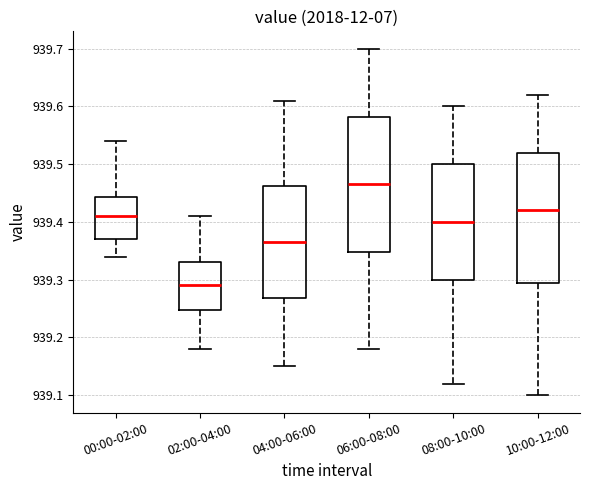

Reading left to right, transcribe this box plot: for each box, give where its median line is, the range the box spans, and where its two whiskers end, as read against the y-axis. The values are not printed on the chart, so give them approximately, as read against the axis.

00:00-02:00: median 939.41, box 939.37 to 939.44, whiskers 939.34 to 939.54
02:00-04:00: median 939.29, box 939.25 to 939.33, whiskers 939.18 to 939.41
04:00-06:00: median 939.37, box 939.27 to 939.46, whiskers 939.15 to 939.61
06:00-08:00: median 939.47, box 939.35 to 939.58, whiskers 939.18 to 939.70
08:00-10:00: median 939.40, box 939.30 to 939.50, whiskers 939.12 to 939.60
10:00-12:00: median 939.42, box 939.30 to 939.52, whiskers 939.10 to 939.62